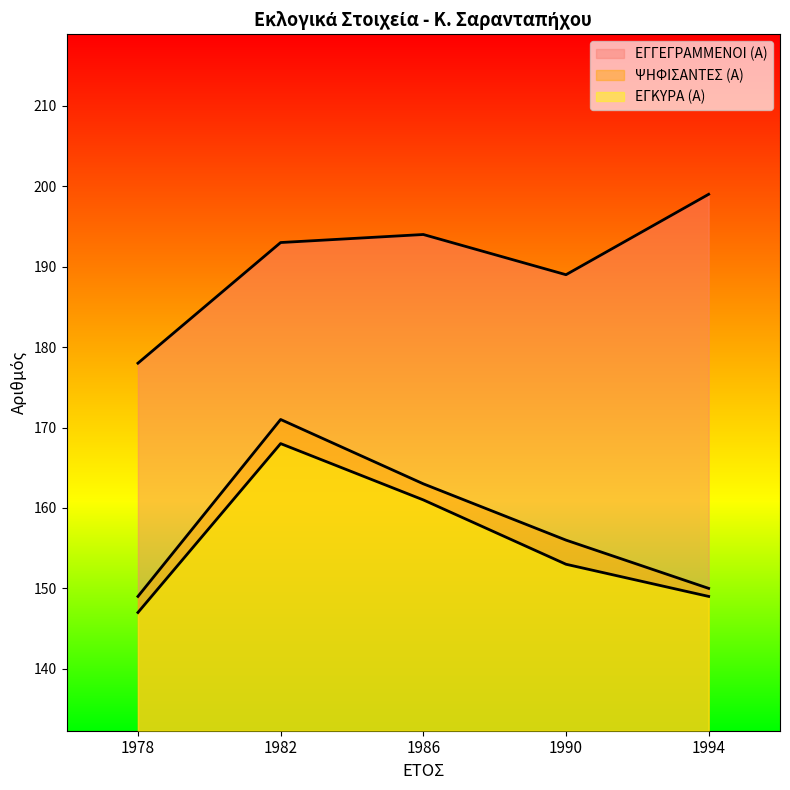

What is the maximum value shown in the chart?

199